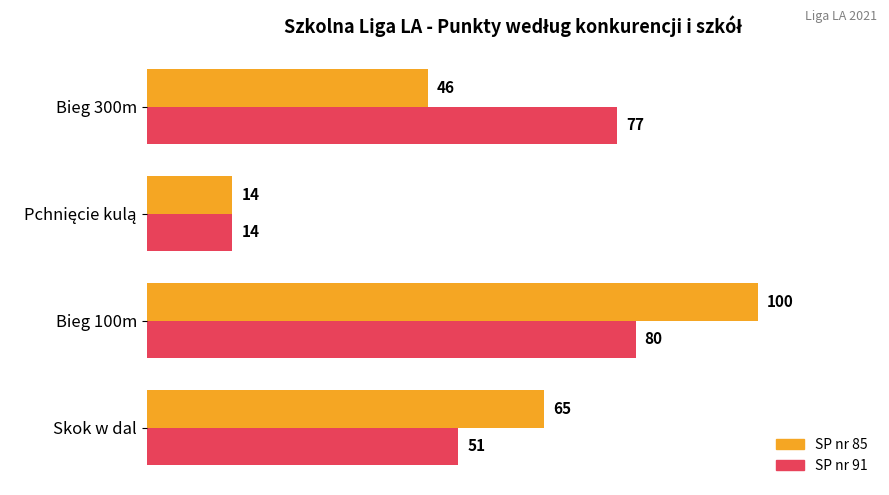

How many distinct data groups are displayed?

2